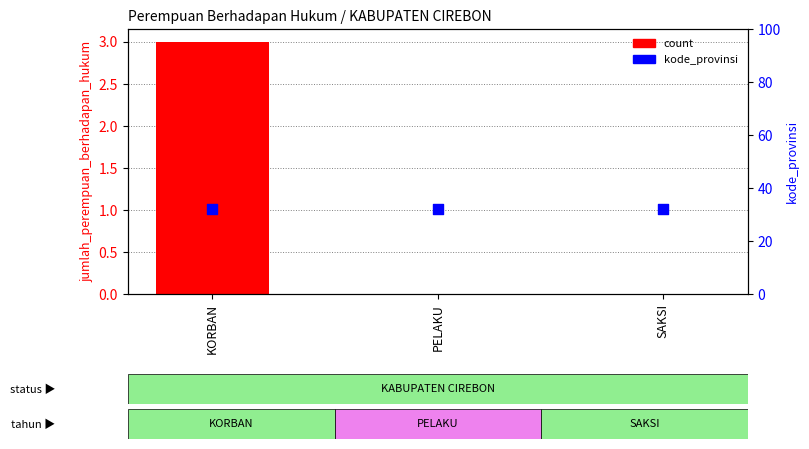

Which series has the largest Y range (max minus min)?

count